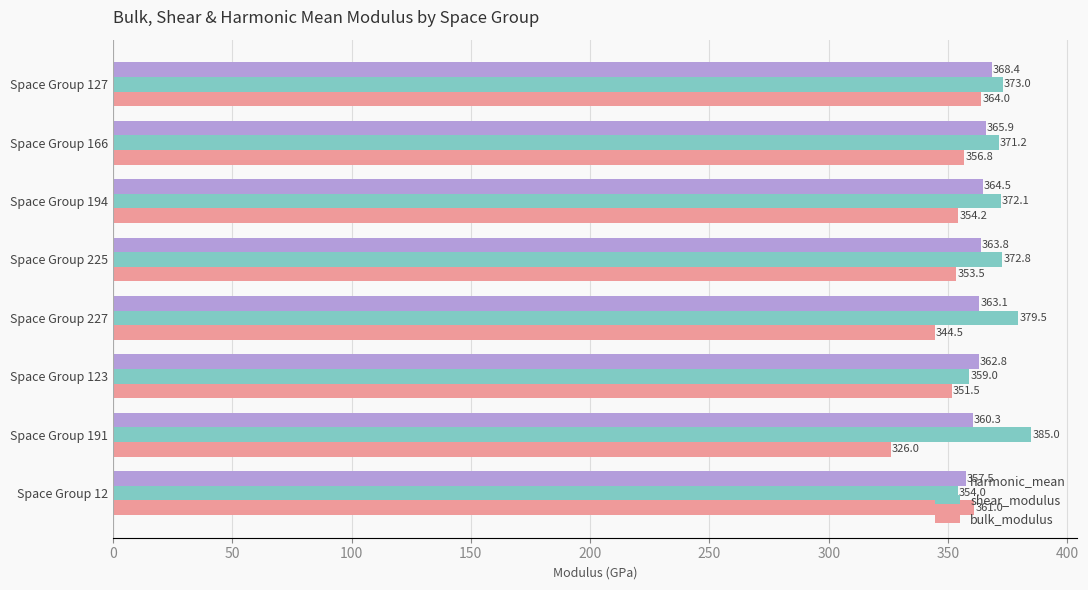

Which series has the widest spread of values?

bulk_modulus